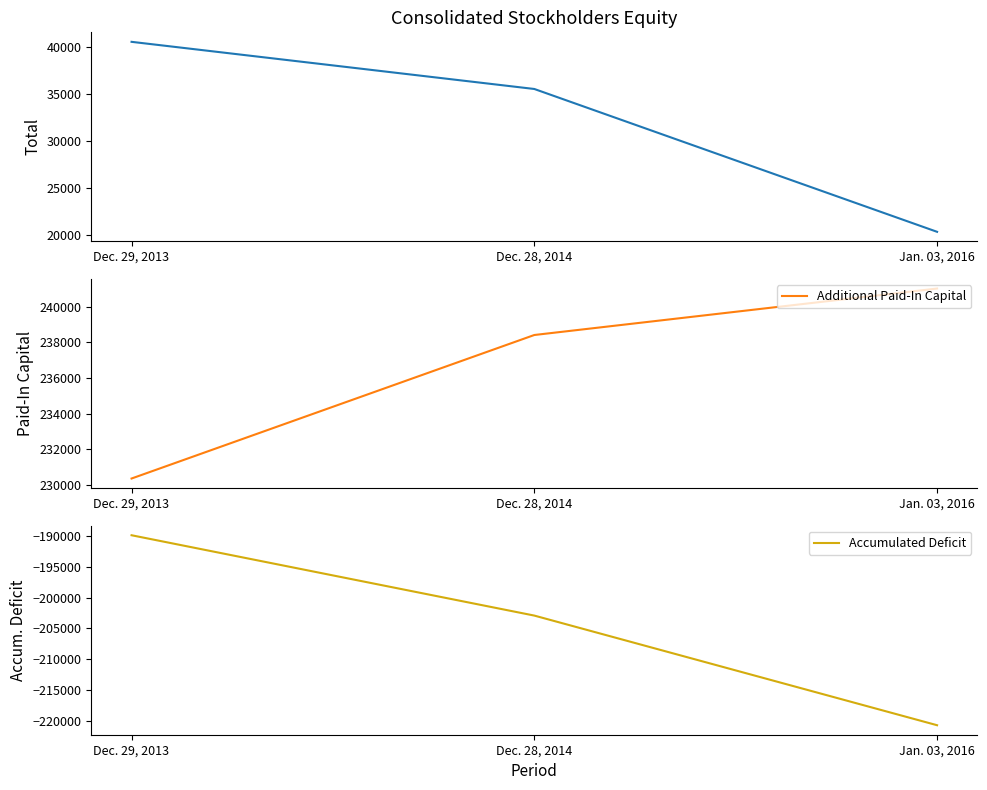

True or false: Additional Paid-In Capital has a value of 230373 at Dec. 29, 2013.

True